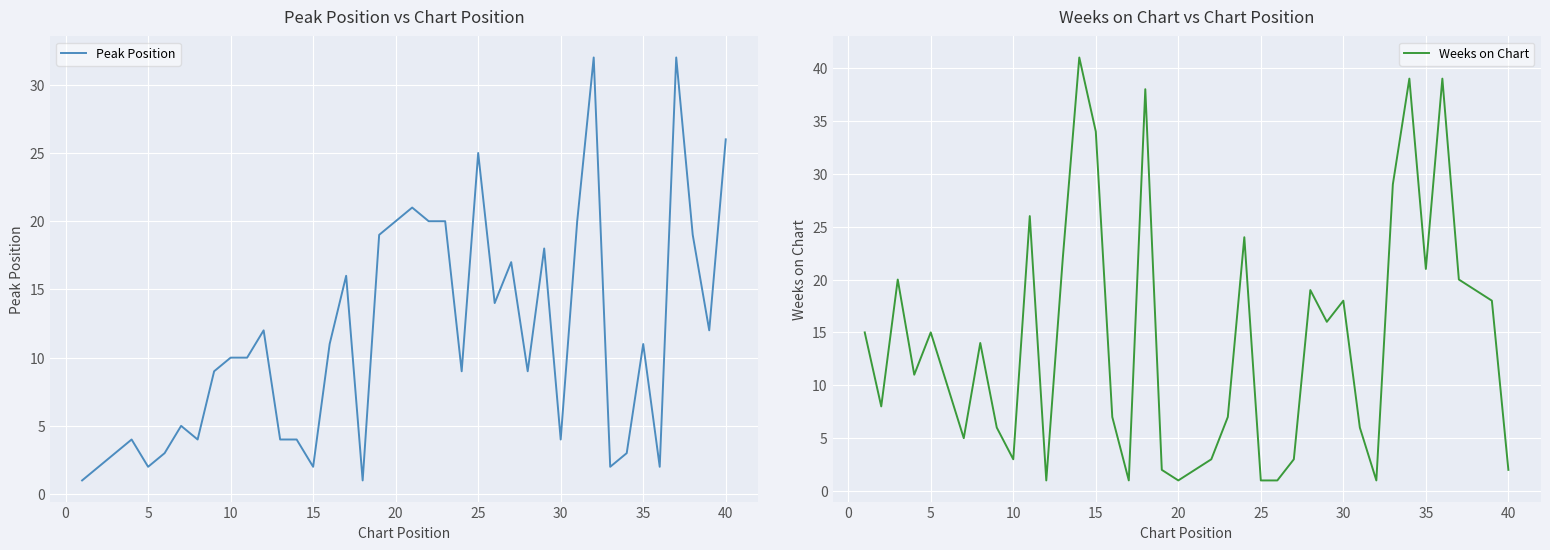

What is the value of the Weeks on Chart point at the 23rd from the left?

7